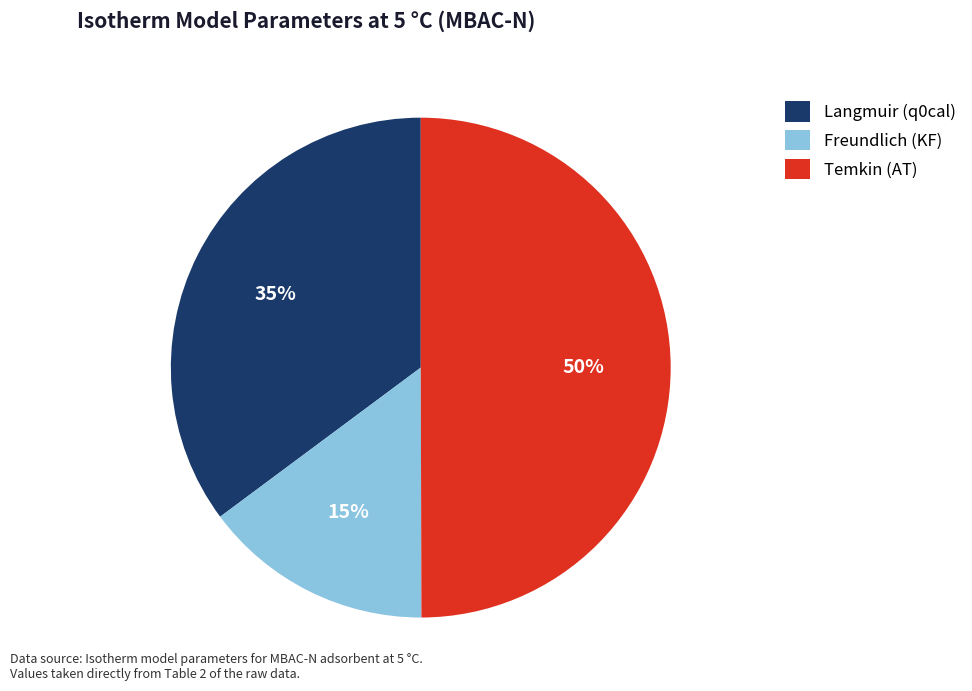

Is it true that Temkin (AT) is 50% of the pie?

True